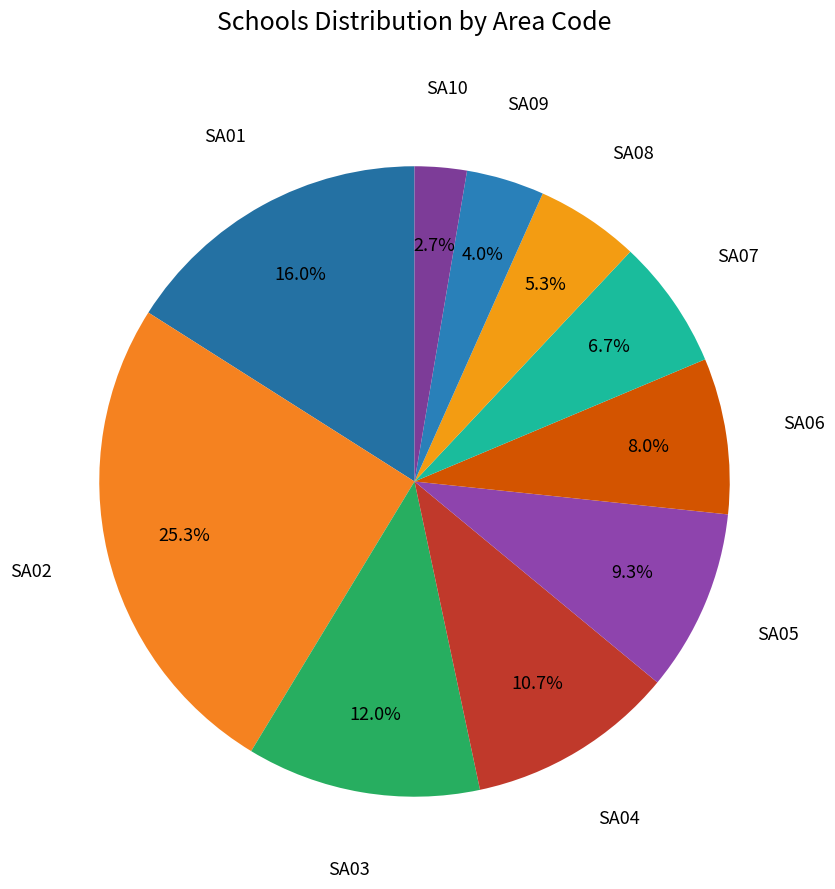

How many segments does this pie chart have?

10